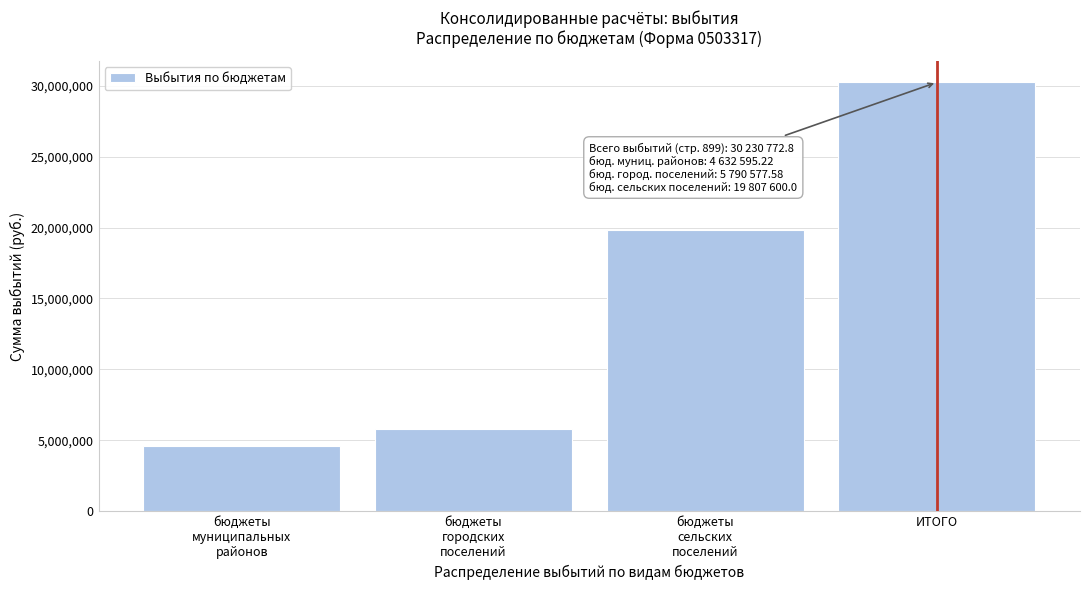

Reading left to right, transcribe all the data shown in this chart.

4632595.2	5790577.6	19807600.0	30230772.8